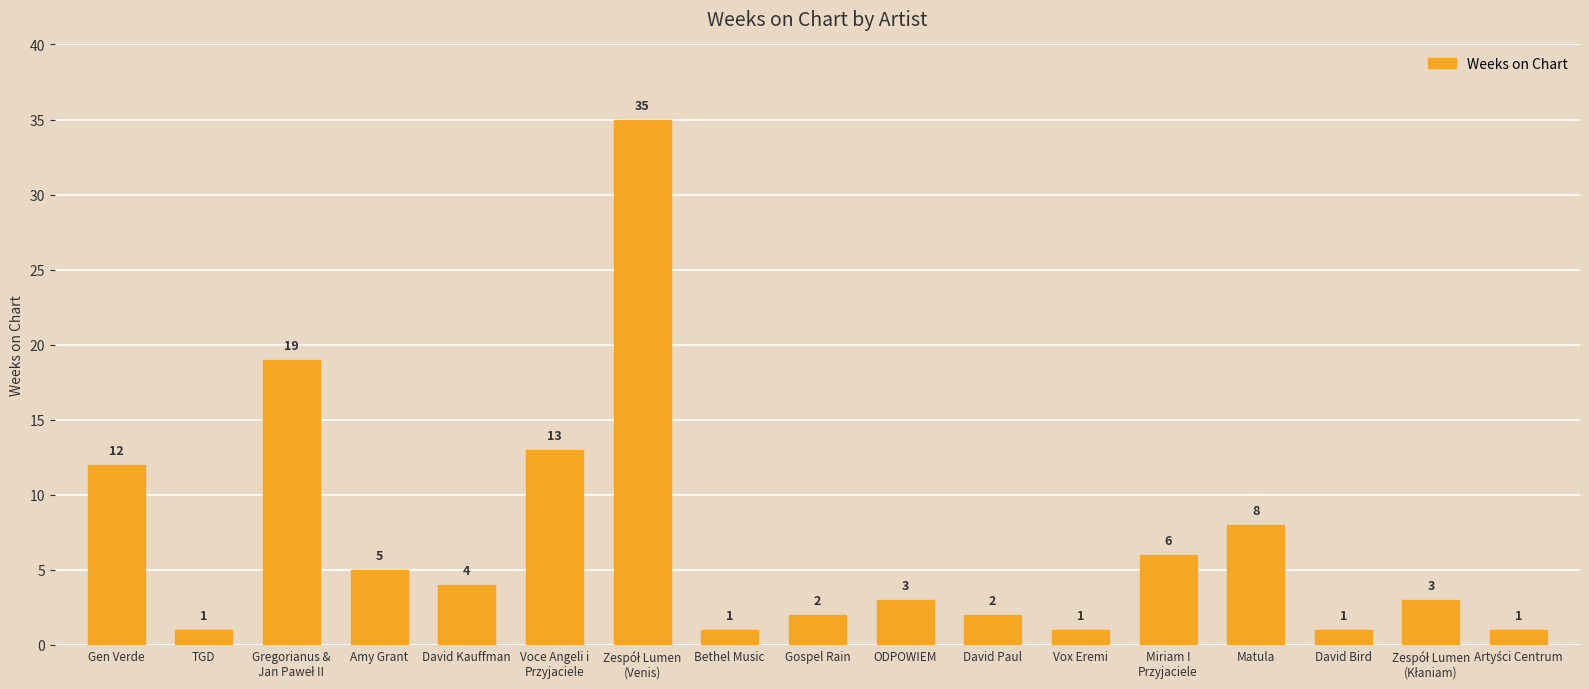

What is the value of the 8th bar from the left?

1